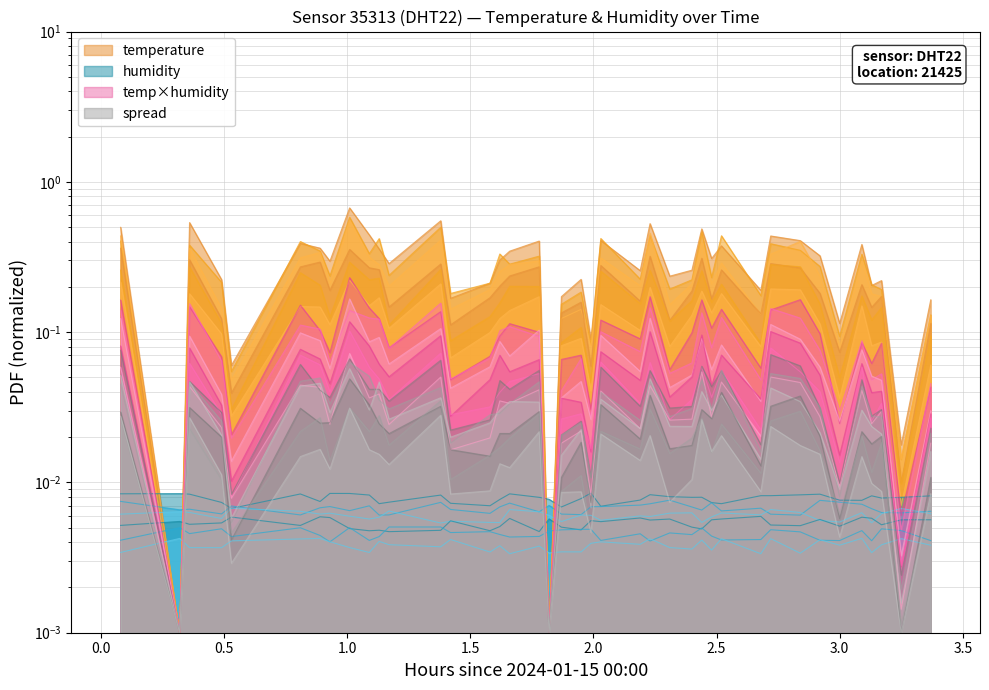

Reading left to right, list all the values displayed in this chart.

0.4	0.0	0.4	0.1	0.0	0.3	0.3	0.2	0.6	0.3	0.3	0.2	0.4	0.1	0.2	0.3	0.3	0.3	0.0	0.1	0.1	0.1	0.3	0.2	0.5	0.2	0.2	0.4	0.2	0.3	0.1	0.3	0.4	0.2	0.1	0.3	0.2	0.2	0.0	0.1